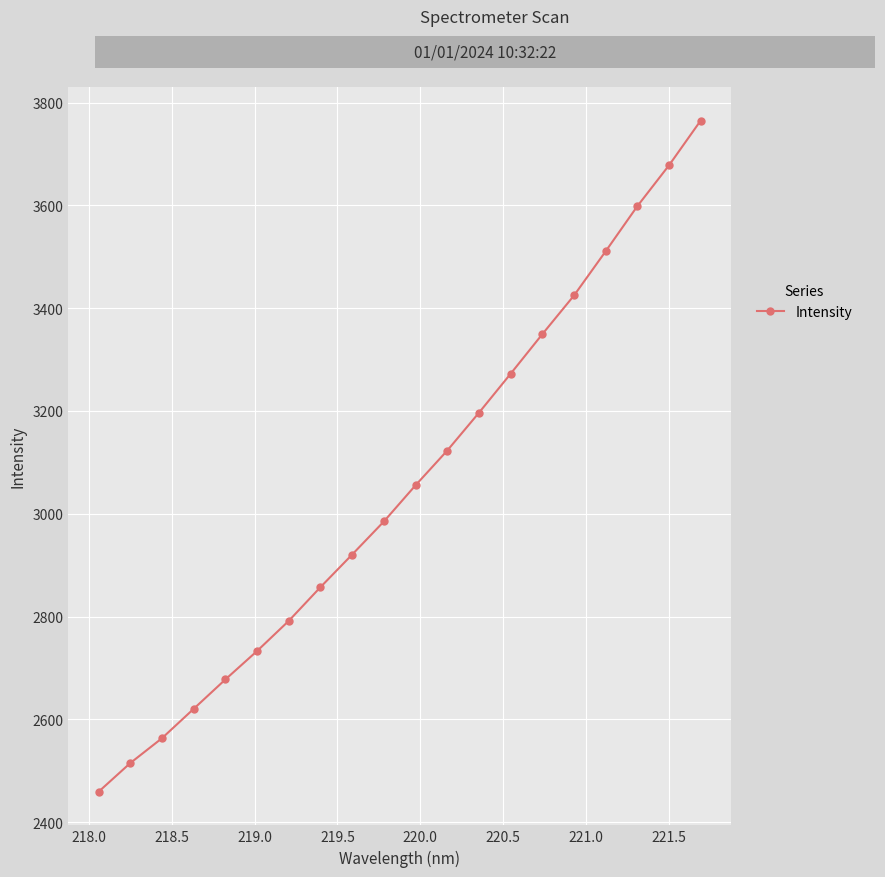

What is the minimum value shown in the chart?

2458.9